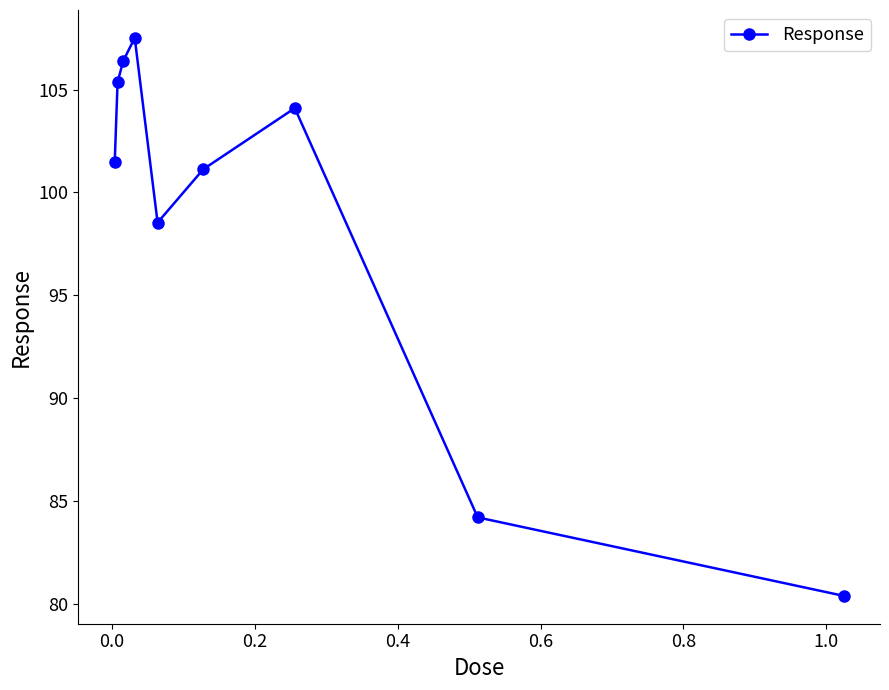

What is the value of the 3rd point from the left?

106.4